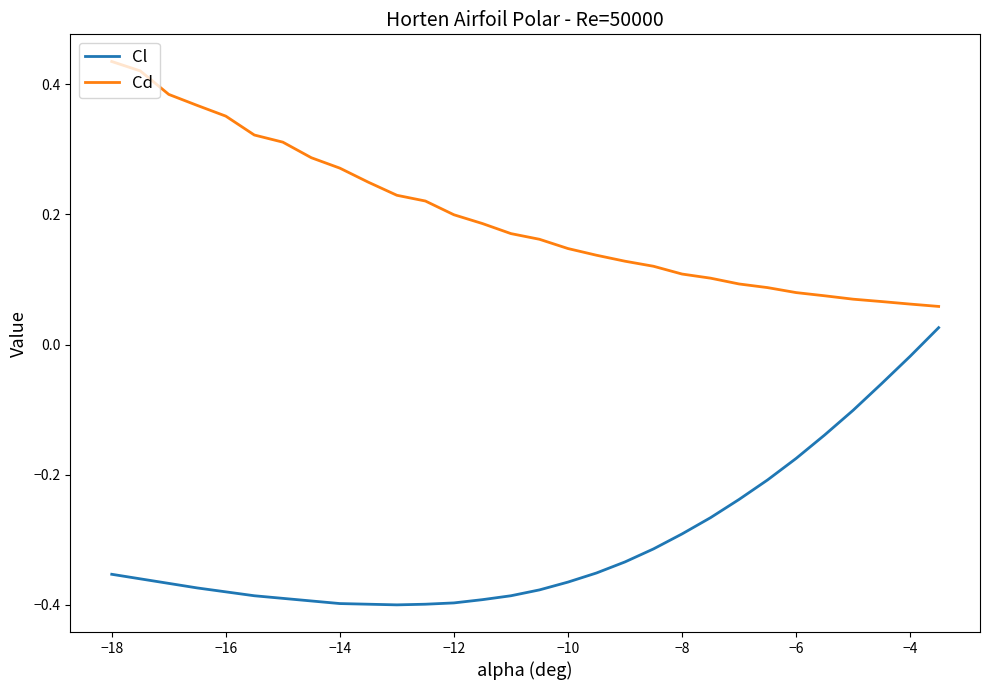

Rank the series by their maximum value, from highest to lowest.

Cd, Cl